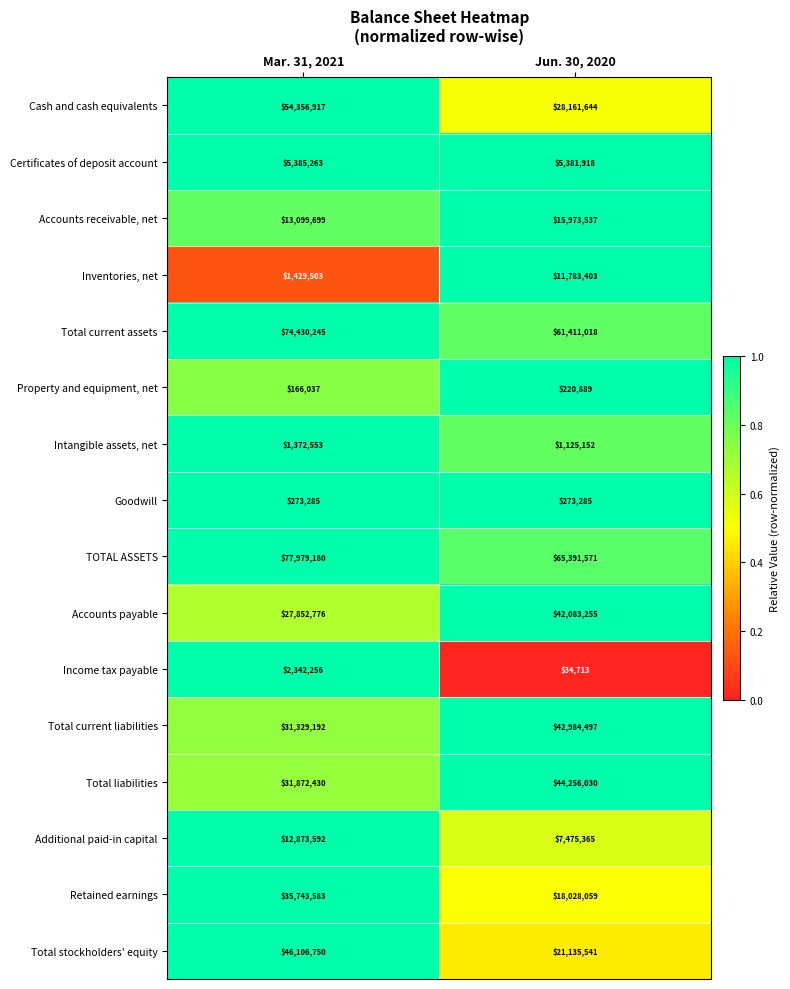

At which category does the chart reach its peak across all series?

Mar. 31, 2021